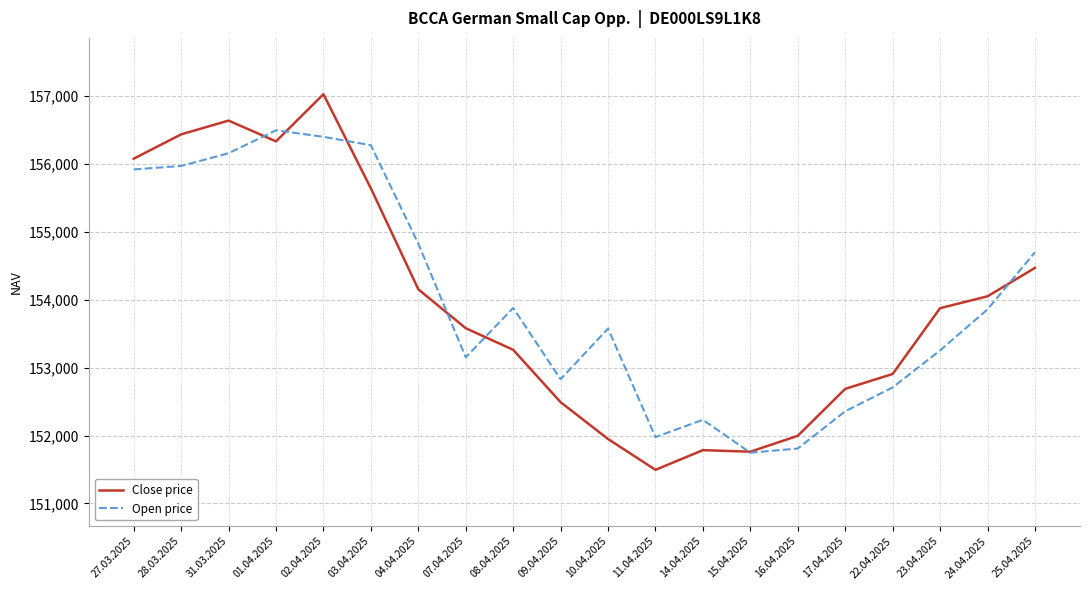

How many lines are shown in the chart?

2